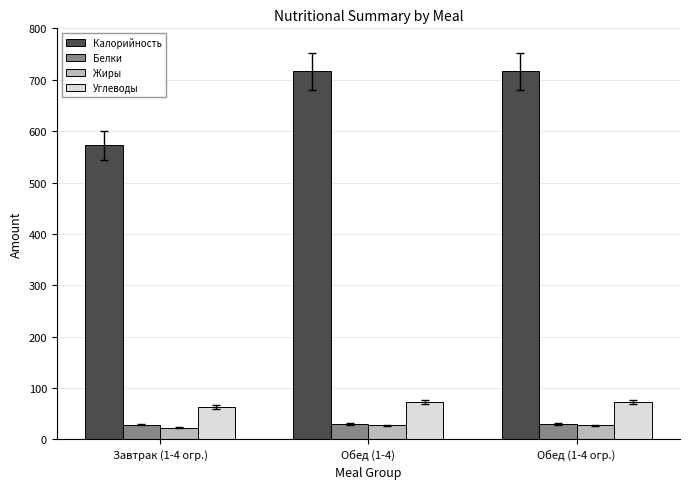

What is the total value across all series at Обед (1-4)?

846.9